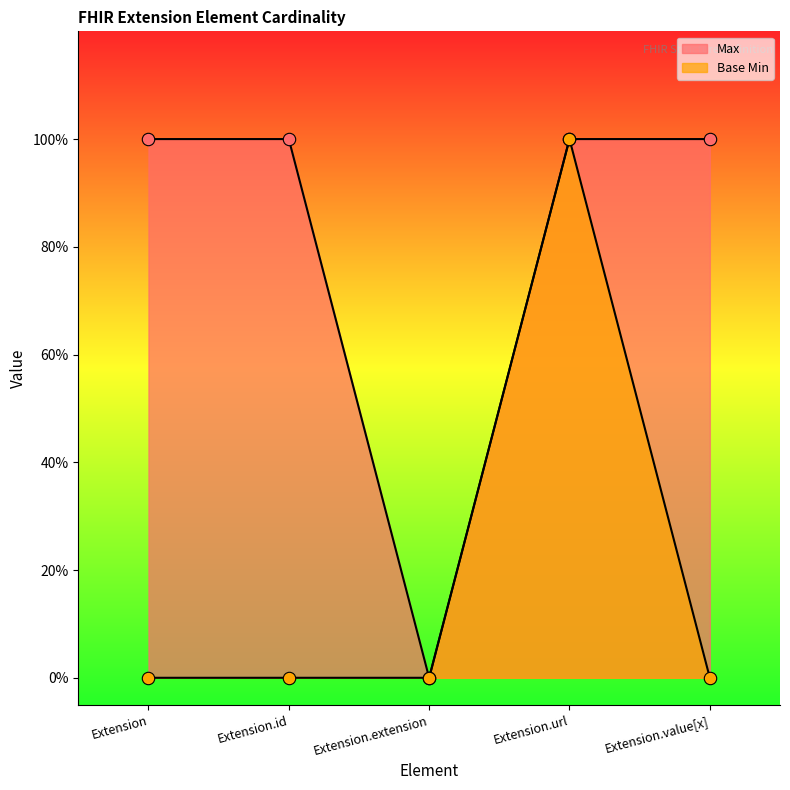

Which series has the largest total across all categories?

Max